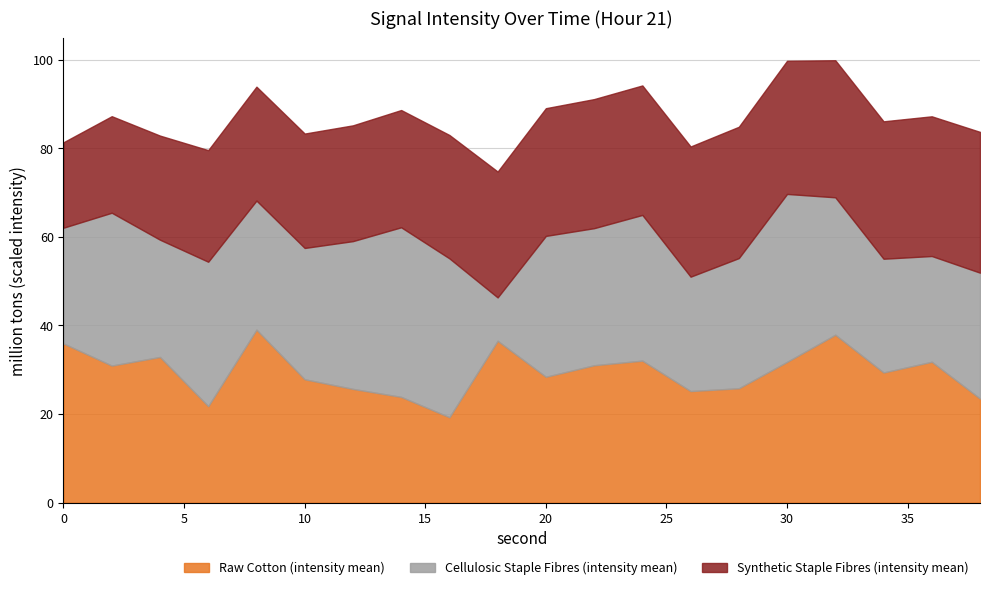

What is the highest value of the Raw Cotton (intensity mean) series?

39.0